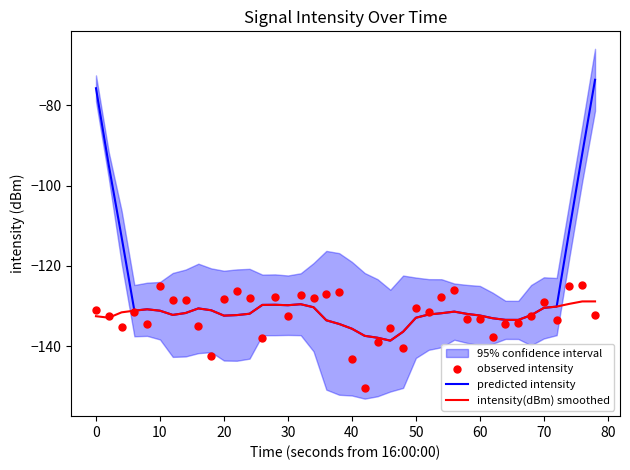

At how many categories does at least one series exceed -102?

4